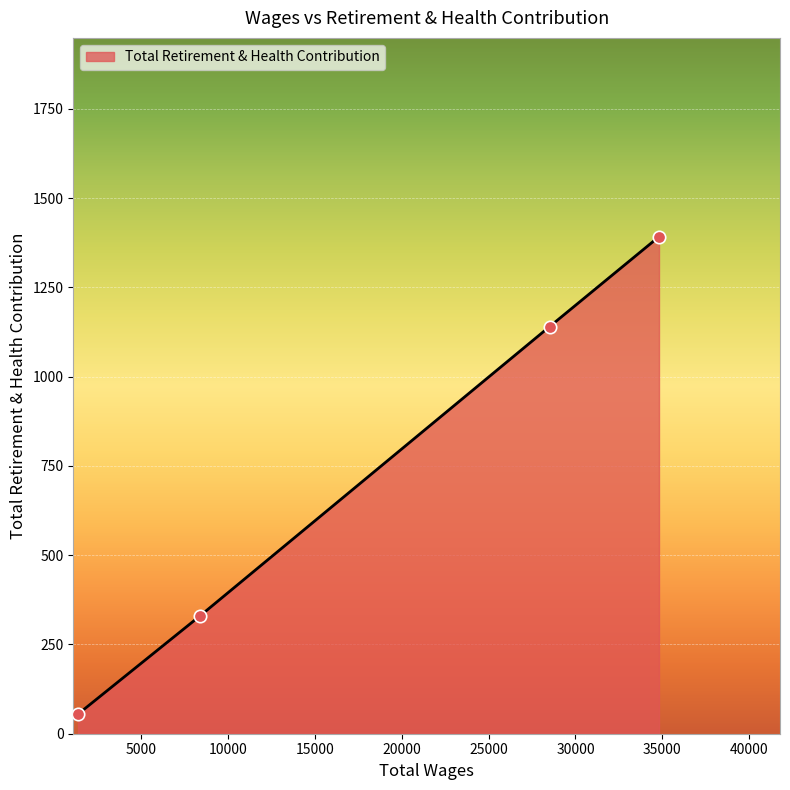

True or false: the data has more than 0 interior local peaks.

False